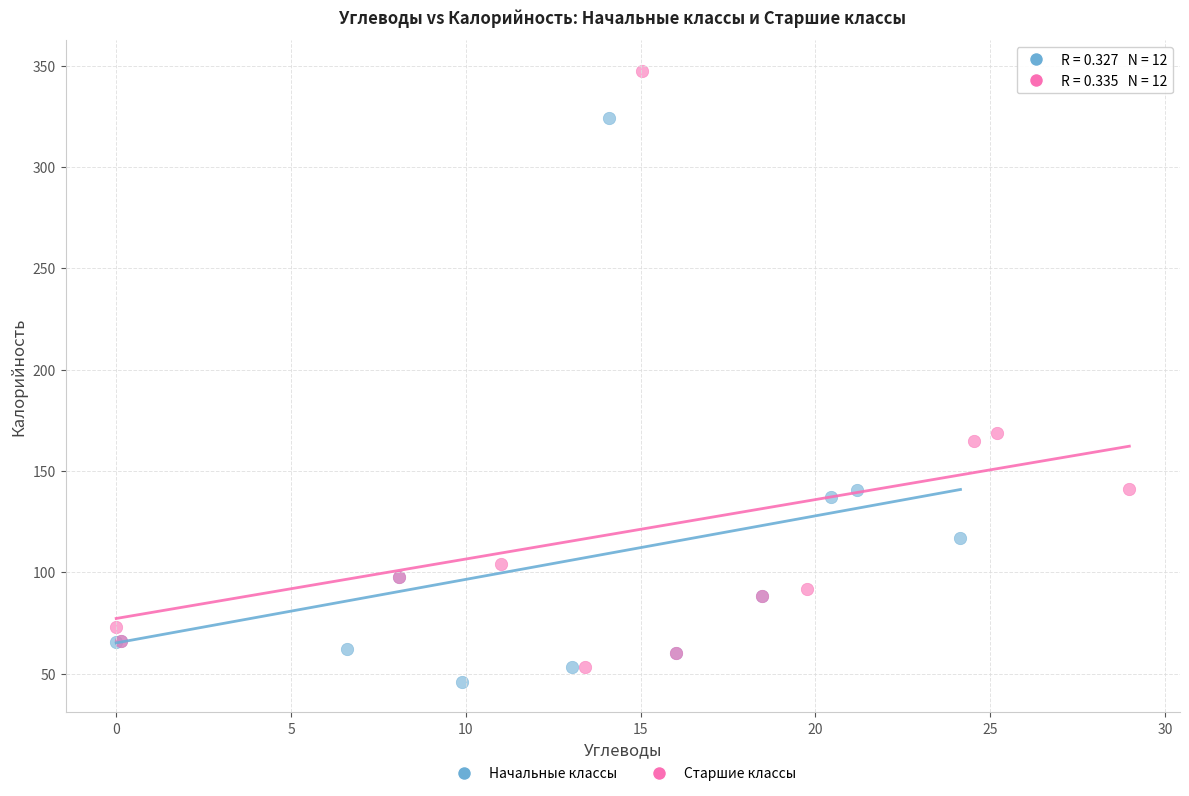

Which series has the widest spread of Y values?

Старшие классы